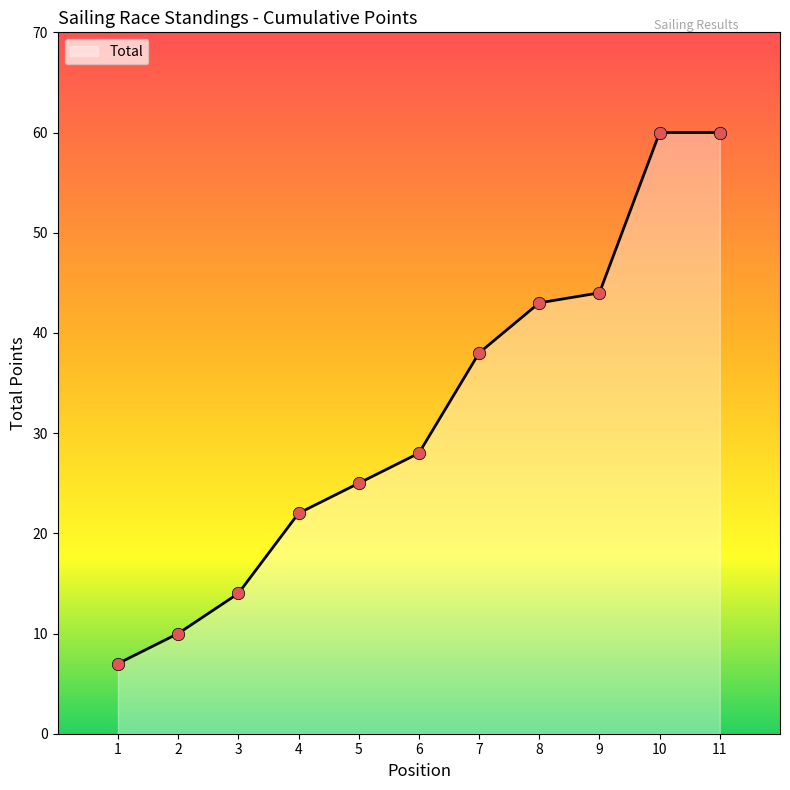

What is the ratio of the value at 1 to the value at 10?

0.1